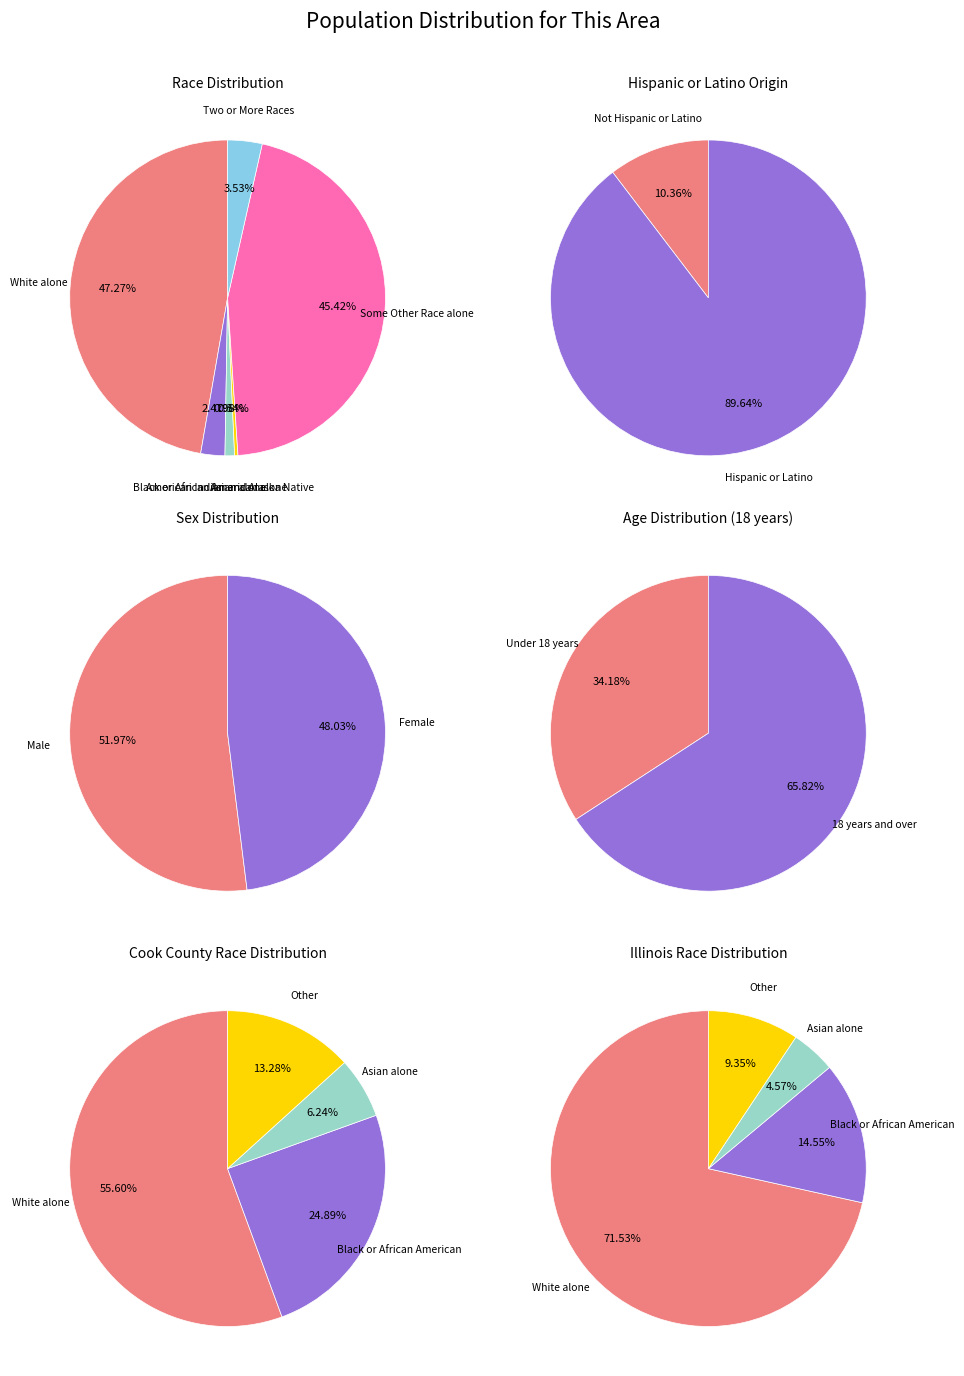

True or false: Black or African American alone accounts for 1% of the total.

False